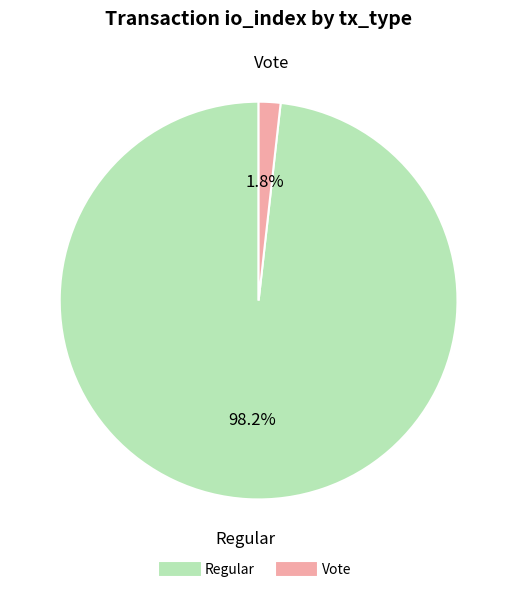

To the nearest percent, what percentage of the pie is Vote?

2%